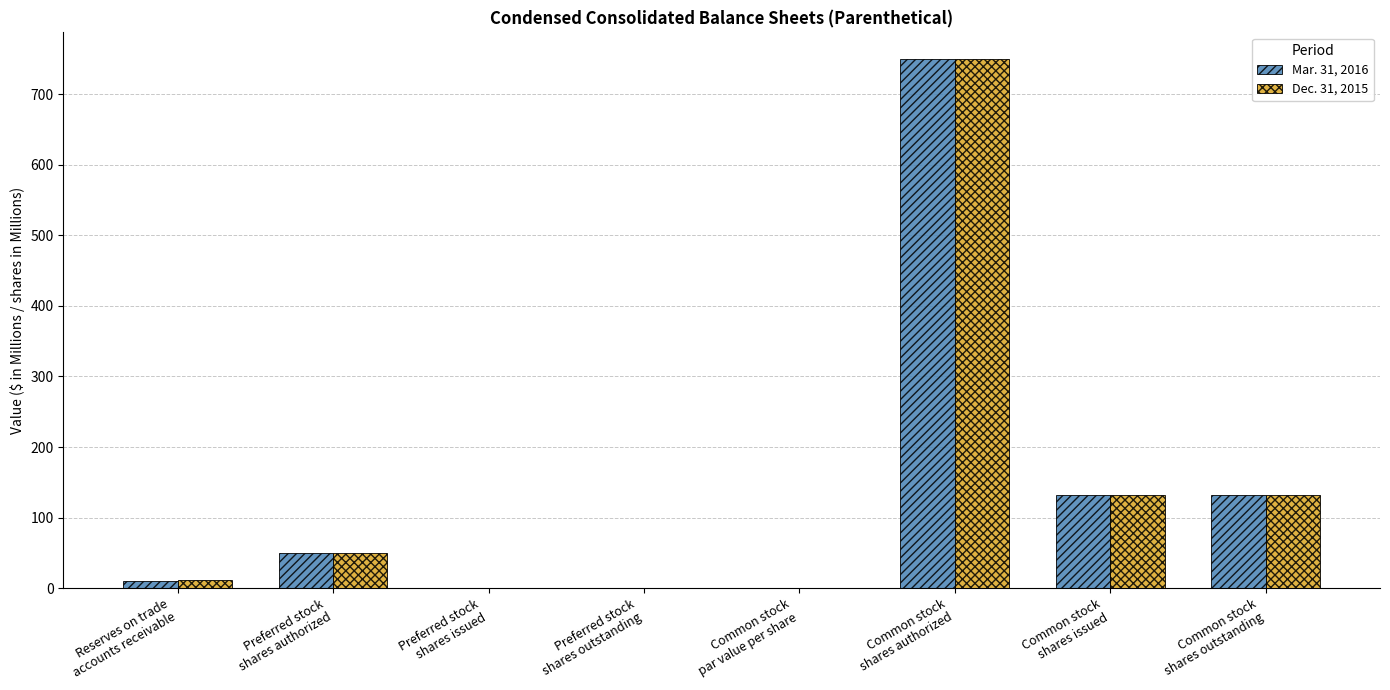

What is the greatest value displayed?

750.0